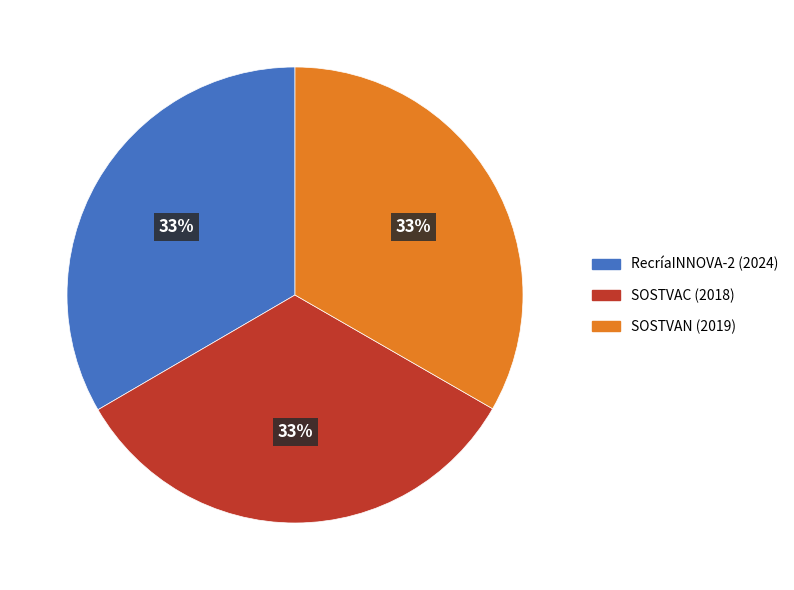

To the nearest percent, what is the average slice percentage?

33%